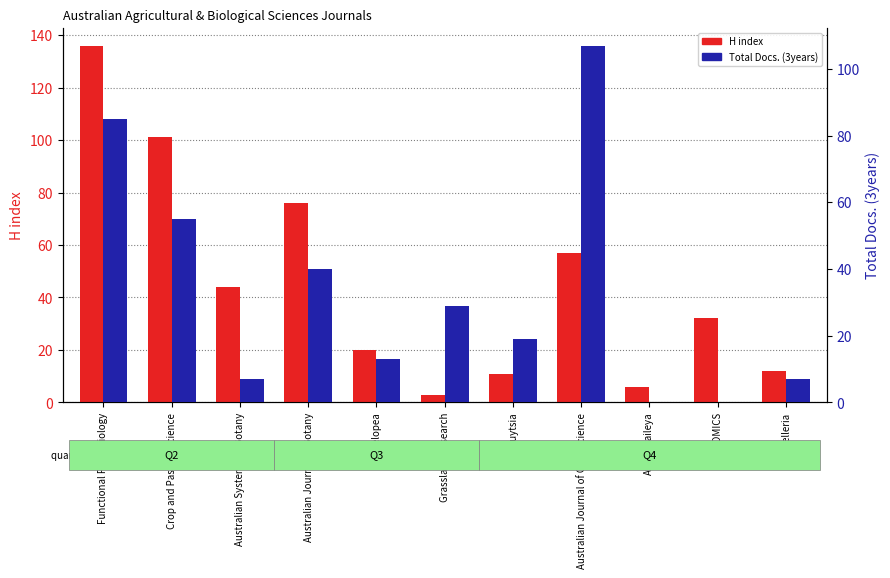

Reading right to left, what are all the values shown in this chart?

H index: Muelleria=12	Plant OMICS=32	Austrobaileya=6	Australian Journal of Crop Science=57	Nuytsia=11	Grassland Research=3	Telopea=20	Australian Journal of Botany=76	Australian Systematic Botany=44	Crop and Pasture Science=101	Functional Plant Biology=136
Total Docs. (3years): Muelleria=7	Plant OMICS=0	Austrobaileya=0	Australian Journal of Crop Science=107	Nuytsia=19	Grassland Research=29	Telopea=13	Australian Journal of Botany=40	Australian Systematic Botany=7	Crop and Pasture Science=55	Functional Plant Biology=85